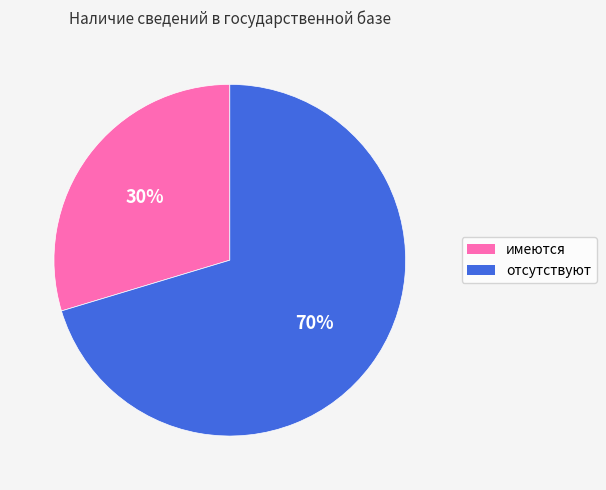

Is there a majority slice in this chart?

Yes